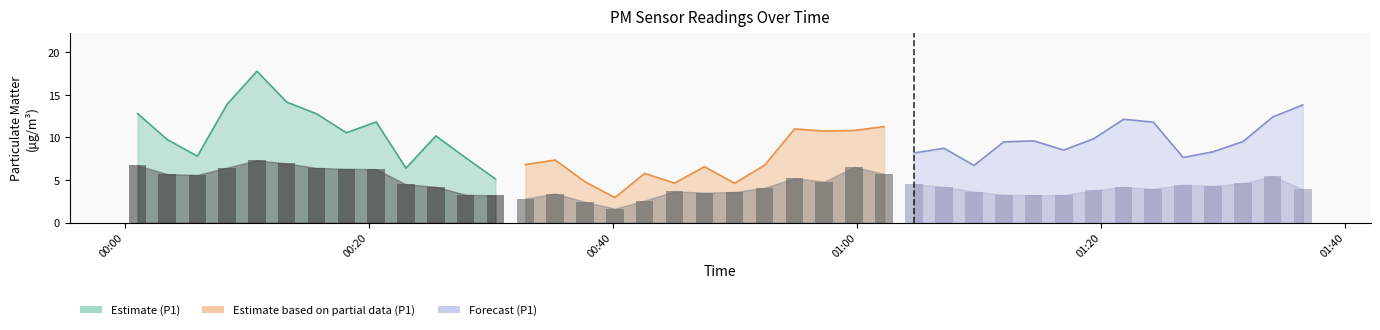

How many values in the P2 series are below 4?

17